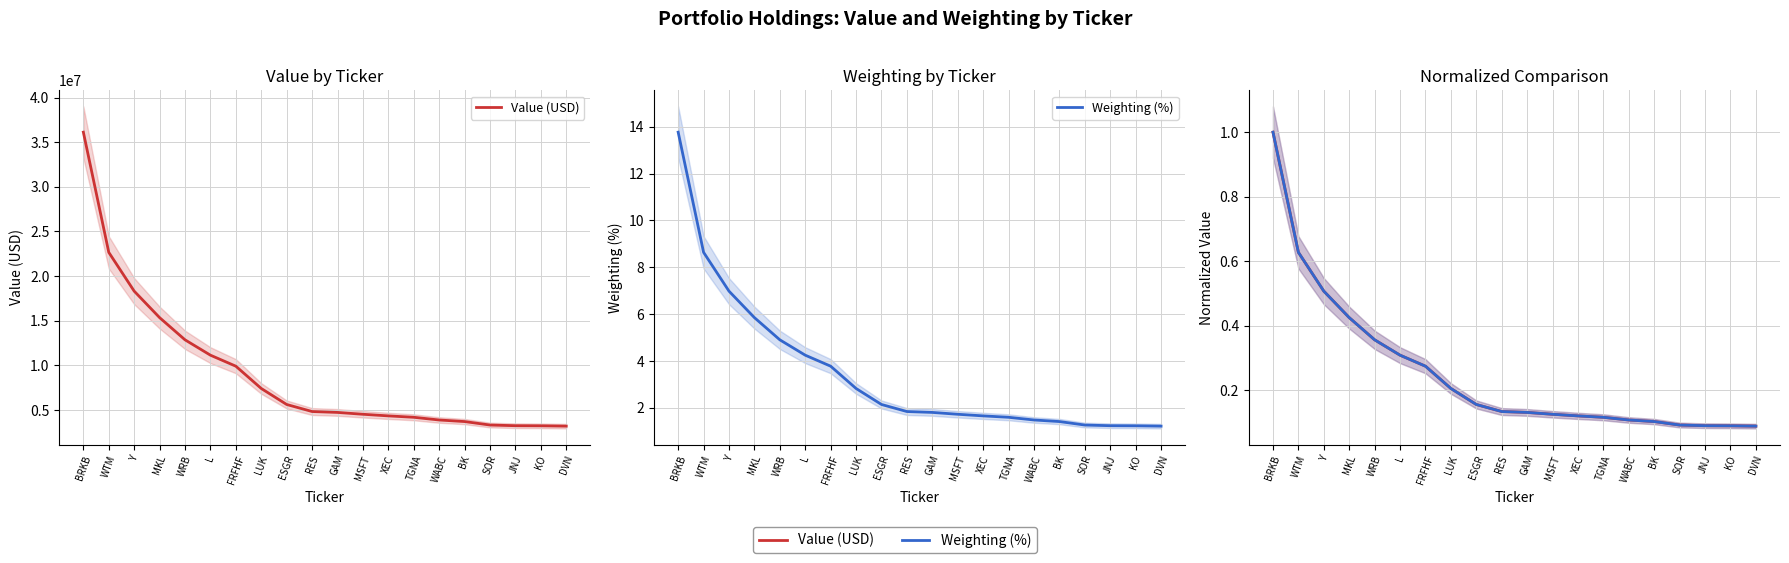

The value of Weighting (normalized) at KO is 0.1. True or false?

True